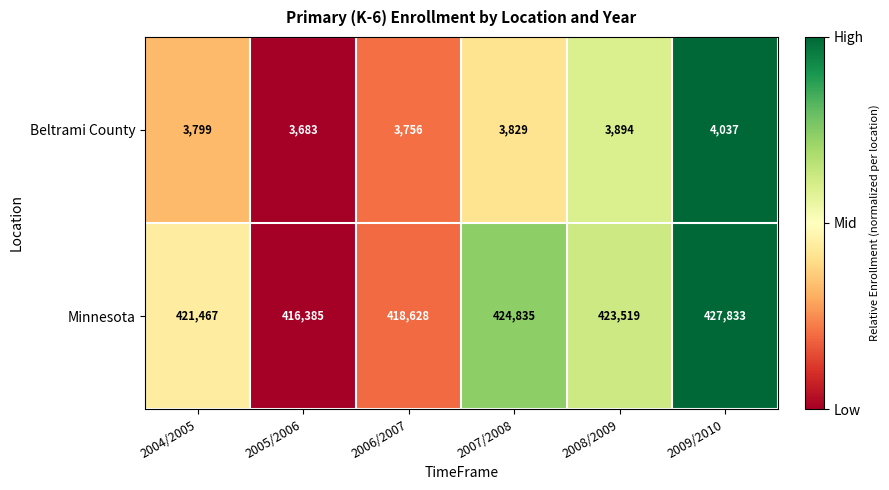

Reading left to right, list all the values displayed in this chart.

Beltrami County: 3799	3683	3756	3829	3894	4037
Minnesota: 421467	416385	418628	424835	423519	427833